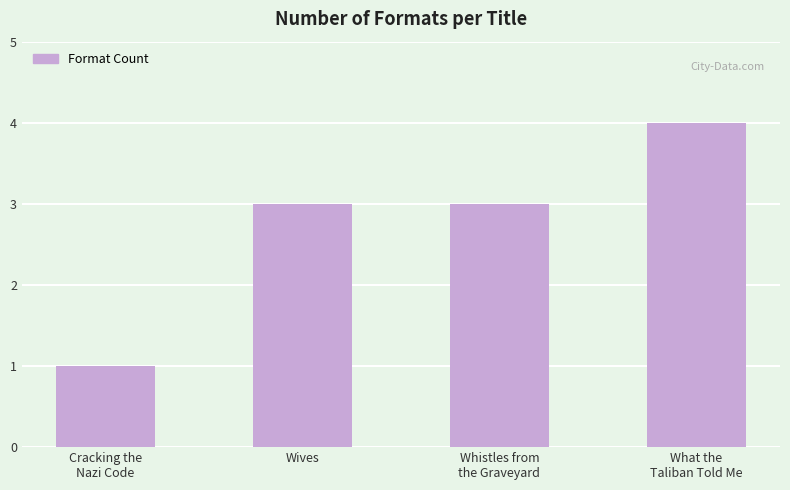

Is it true that the value at Wives is 3?

True